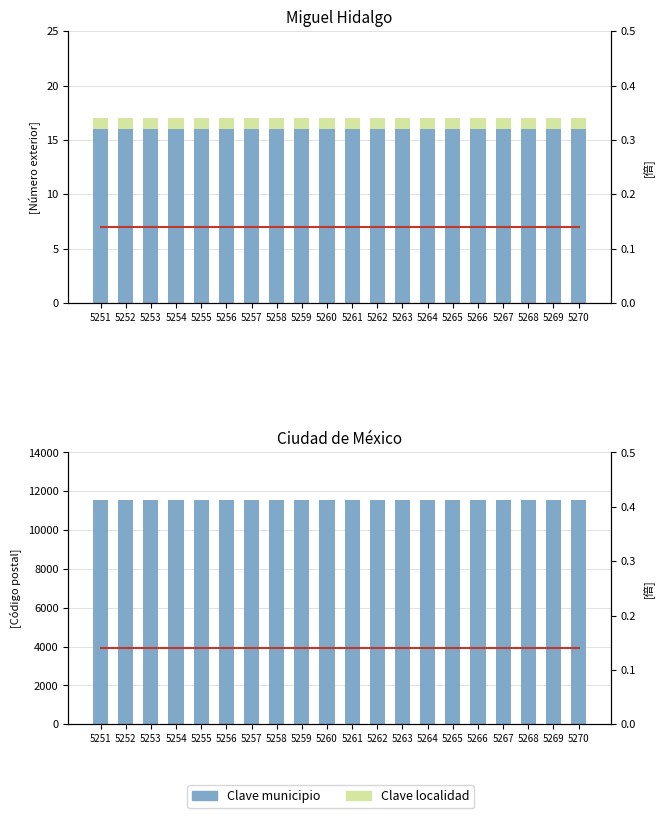

Which series changed the most between 5263 and 5265?

Clave municipio